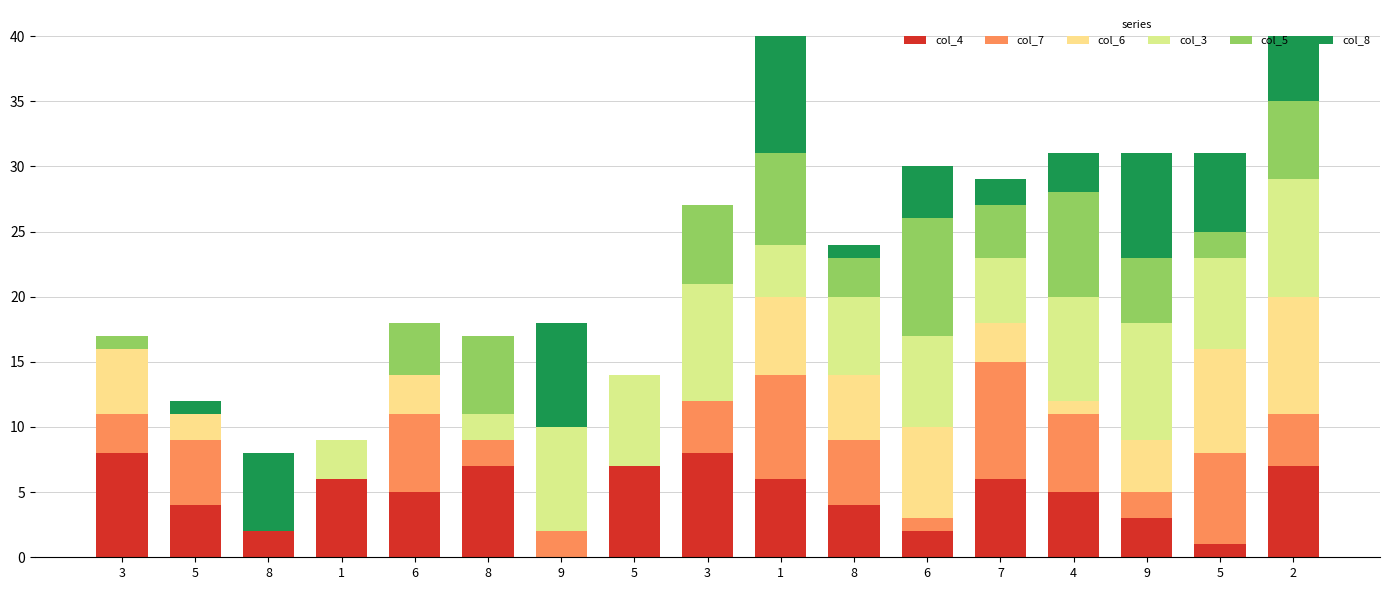

What are all the series names shown in the legend?

col_4, col_7, col_6, col_3, col_5, col_8